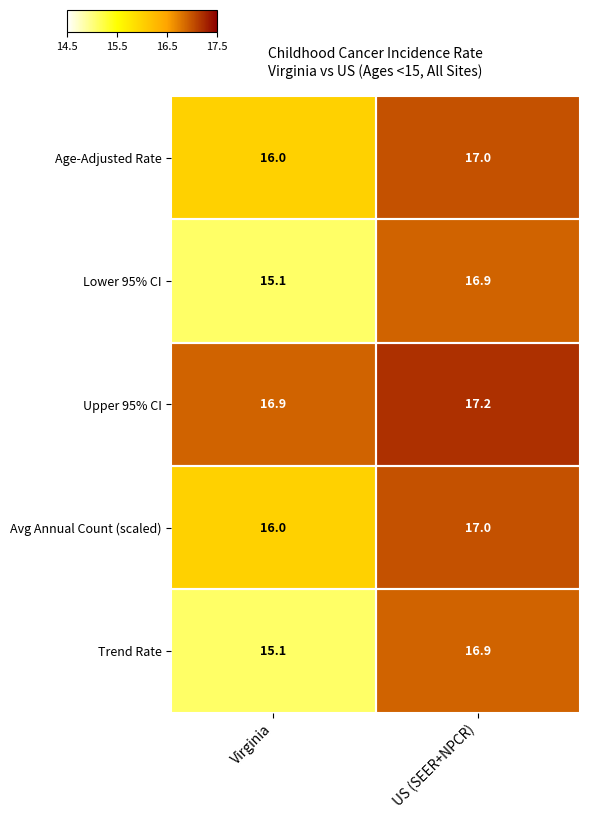

Rank the categories by Lower 95% CI value from lowest to highest.

Virginia, US (SEER+NPCR)